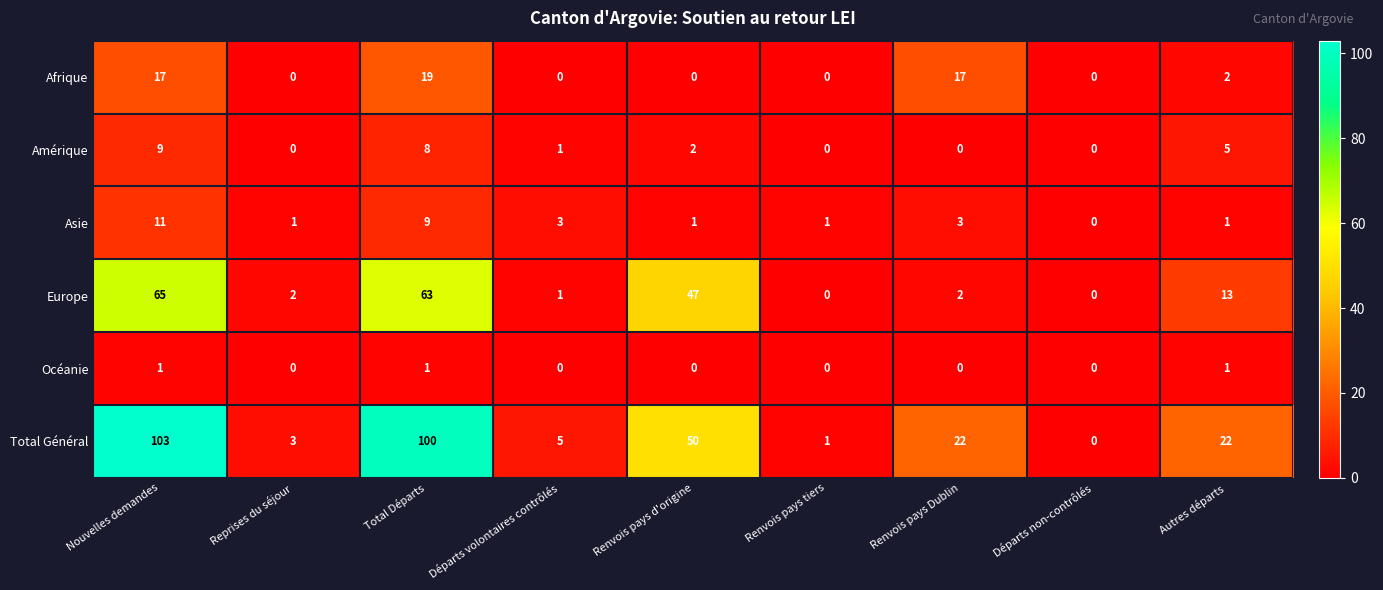

What is the difference between the second highest and minimum values in the Europe series?

63